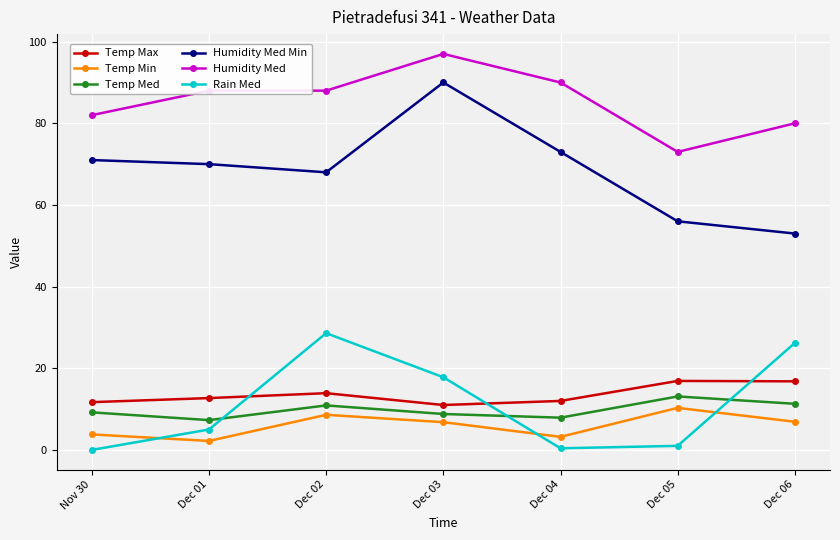

True or false: Humidity Med and Temp Med intersect in this chart.

False